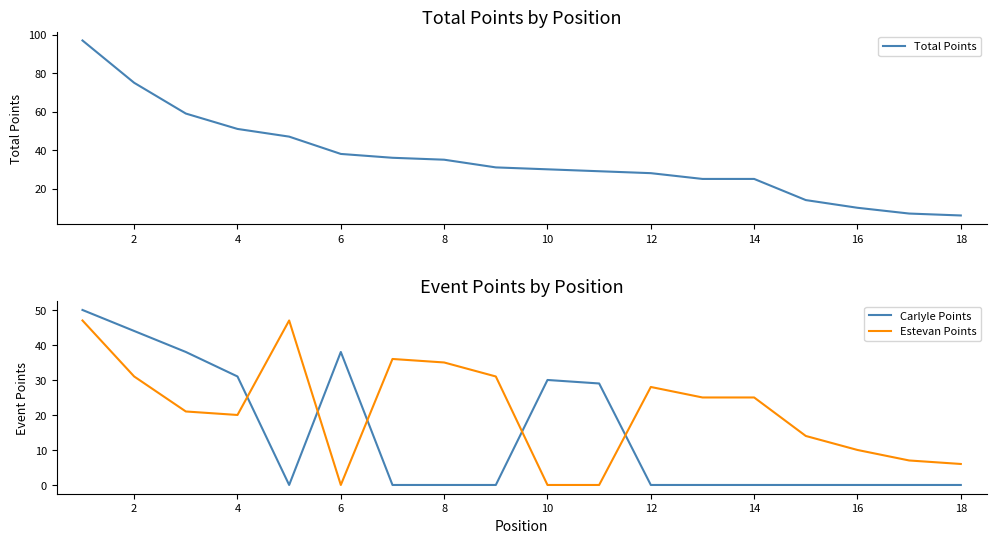

True or false: Estevan Points has a value of 12 at 8.

False